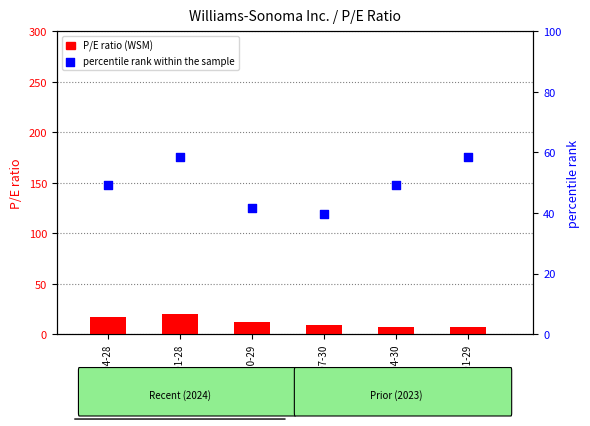

What are all the series names shown in the legend?

P/E ratio (WSM), percentile rank within the sample